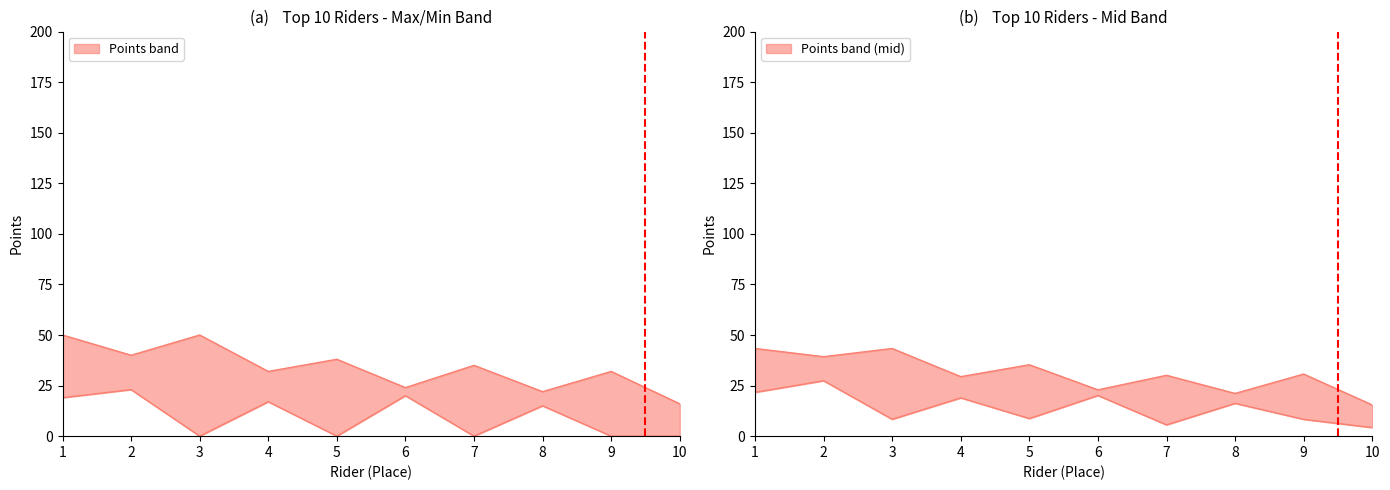

What position from the left is Russ Page?

10